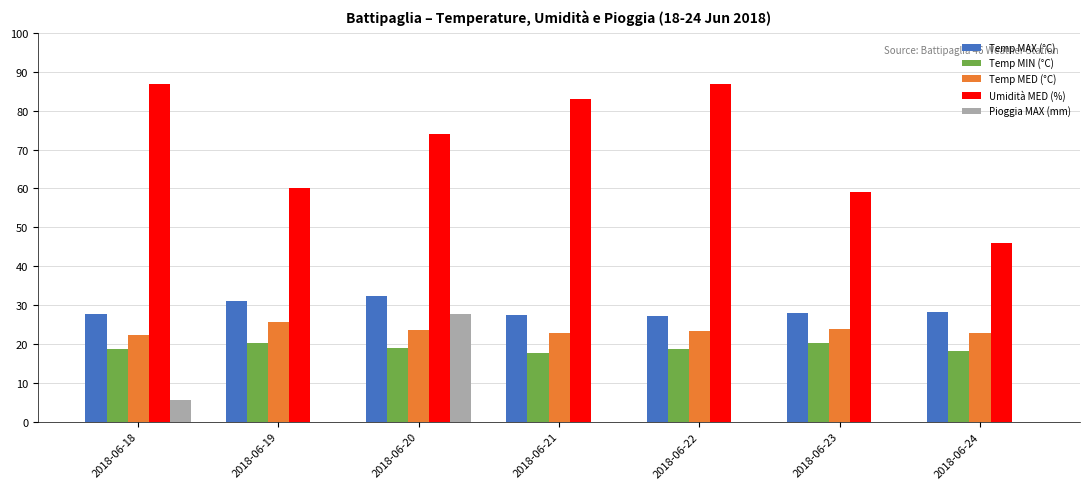

Is it true that Pioggia MAX (mm) equals -18.8 at 2018-06-24?

False